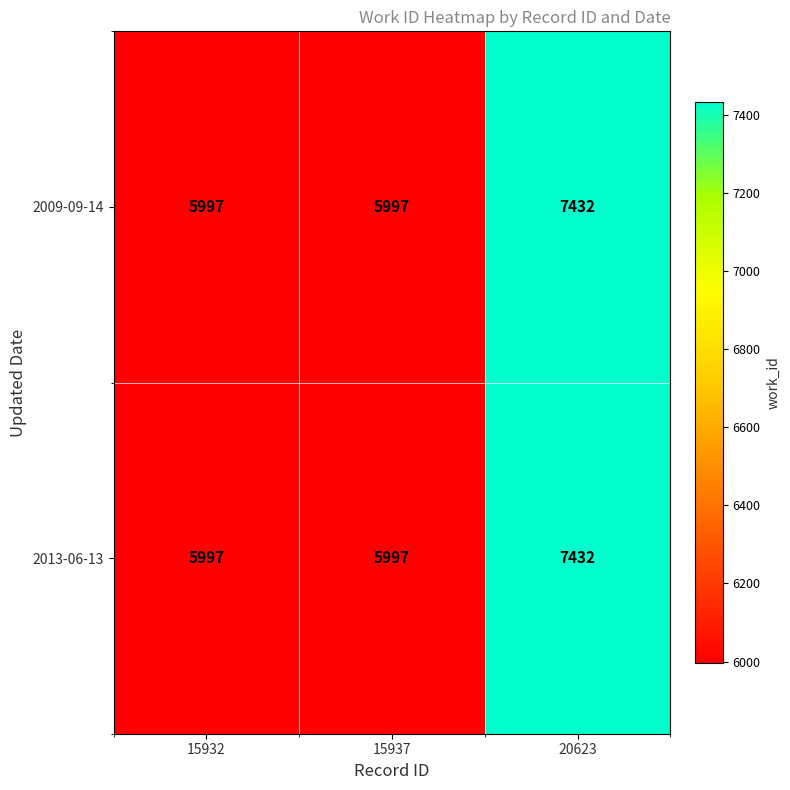

What is the smallest value displayed?

5997